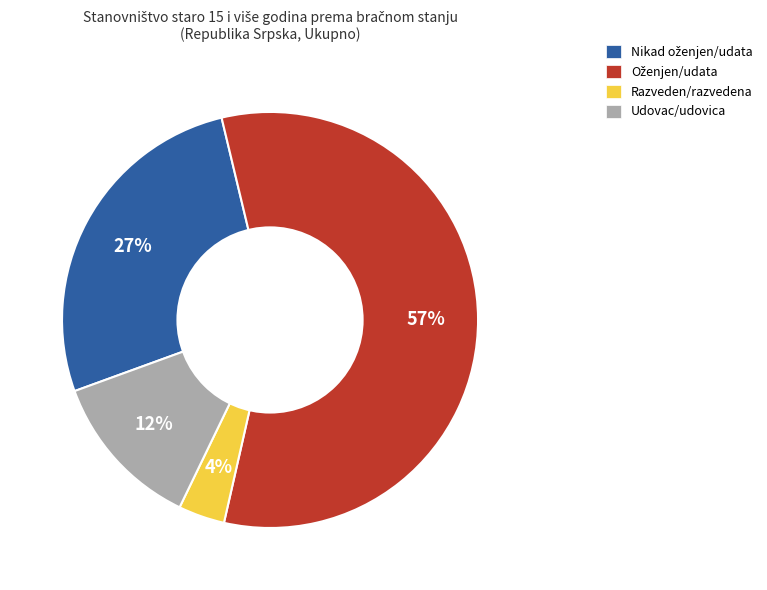

The Razveden/razvedena slice represents 4% of the pie. True or false?

True